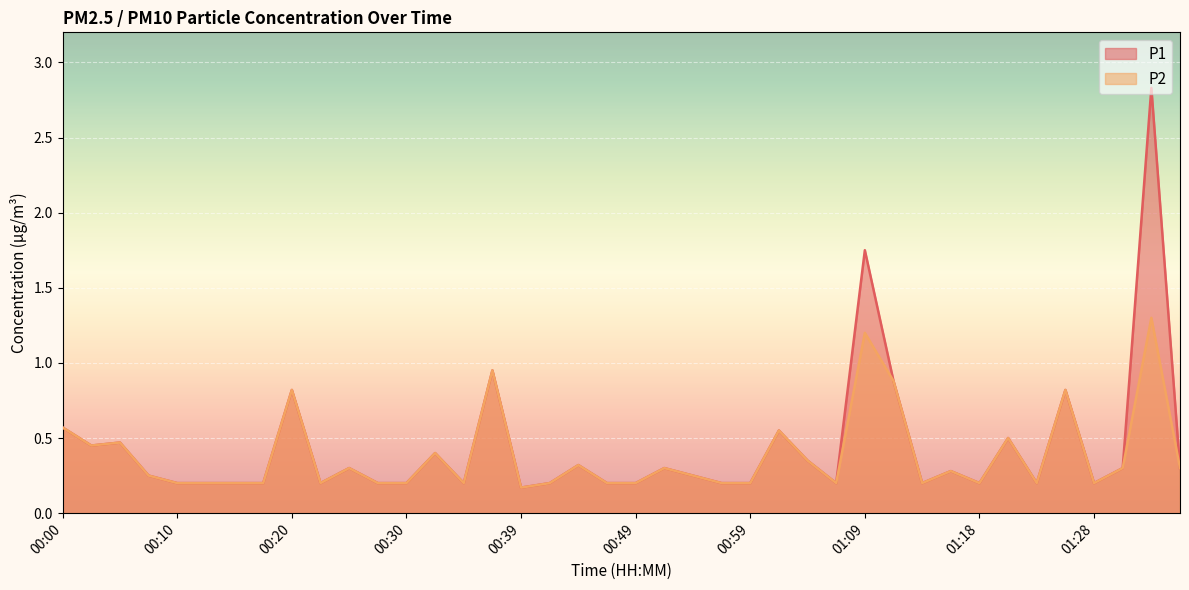

What is the sum of all P1 values?

17.4